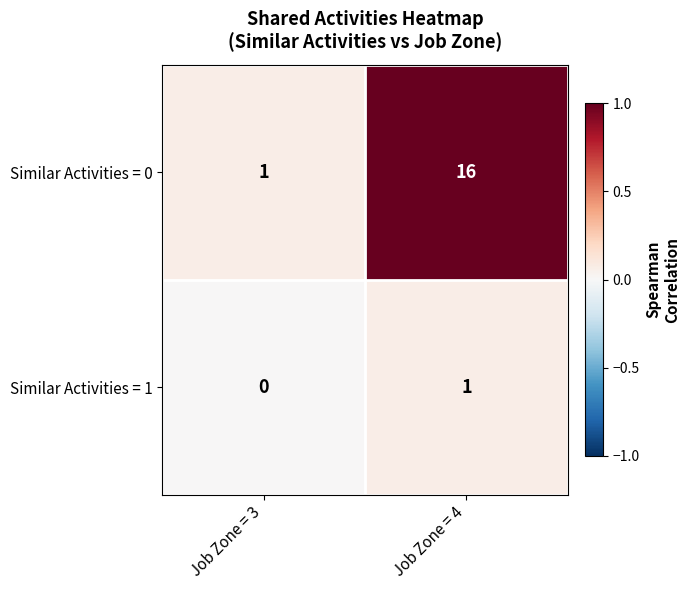

What is the difference between the maximum and minimum values in the Similar Activities = 0 series?

15